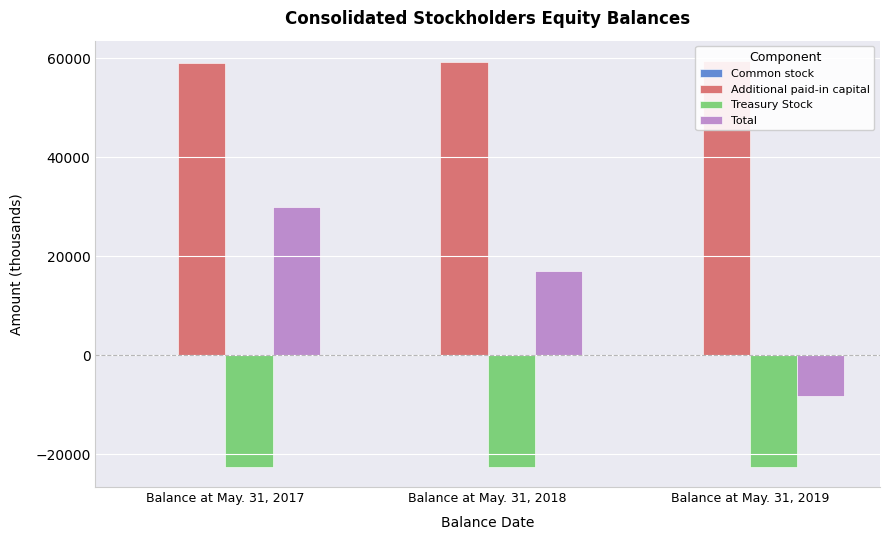

What is the difference between the maximum and minimum values in the Total series?

38098